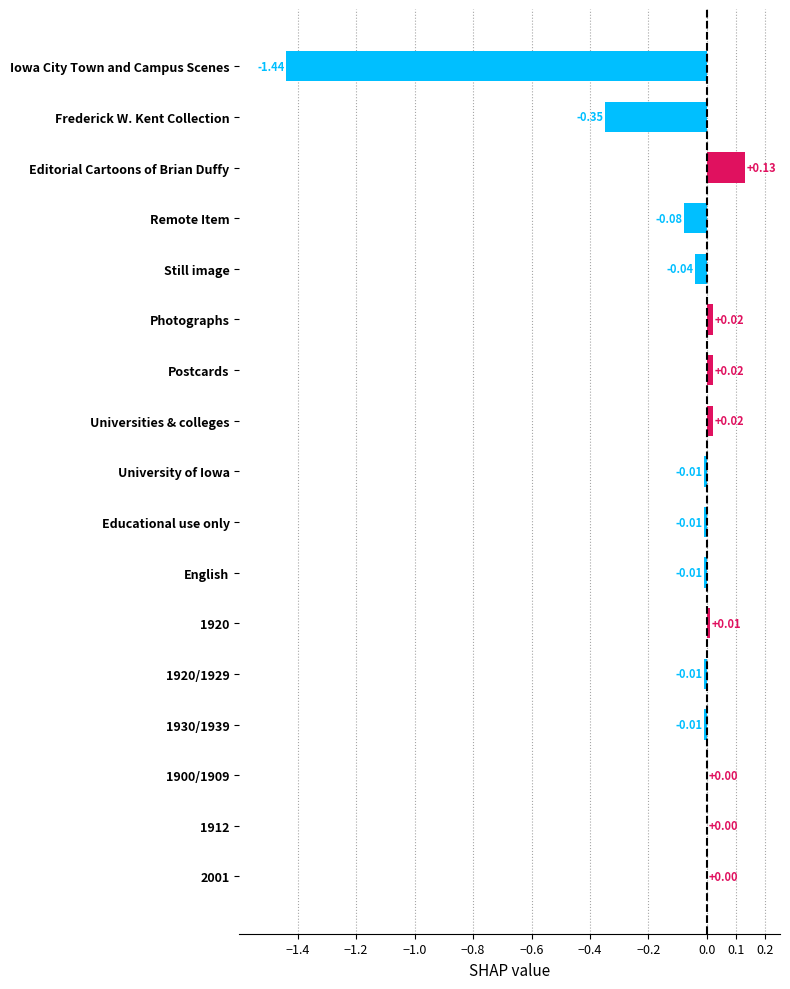

At which category does the chart reach its peak across all series?

Editorial Cartoons of Brian Duffy